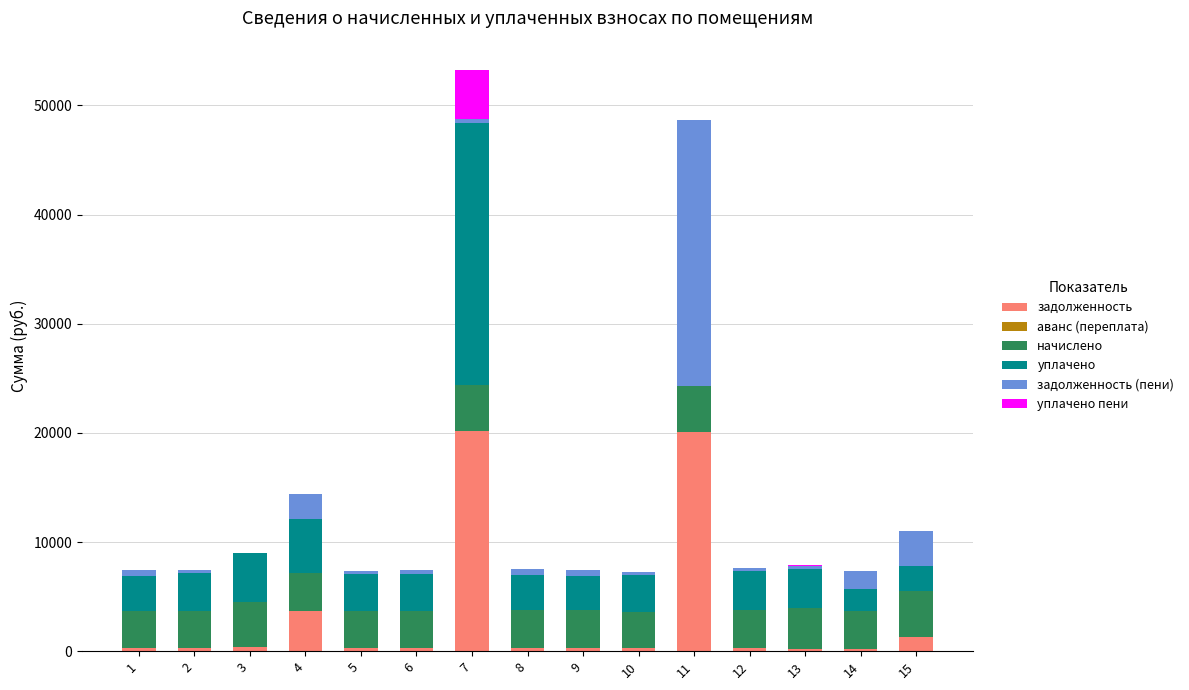

What is the sum of all задолженность values?

48374.3